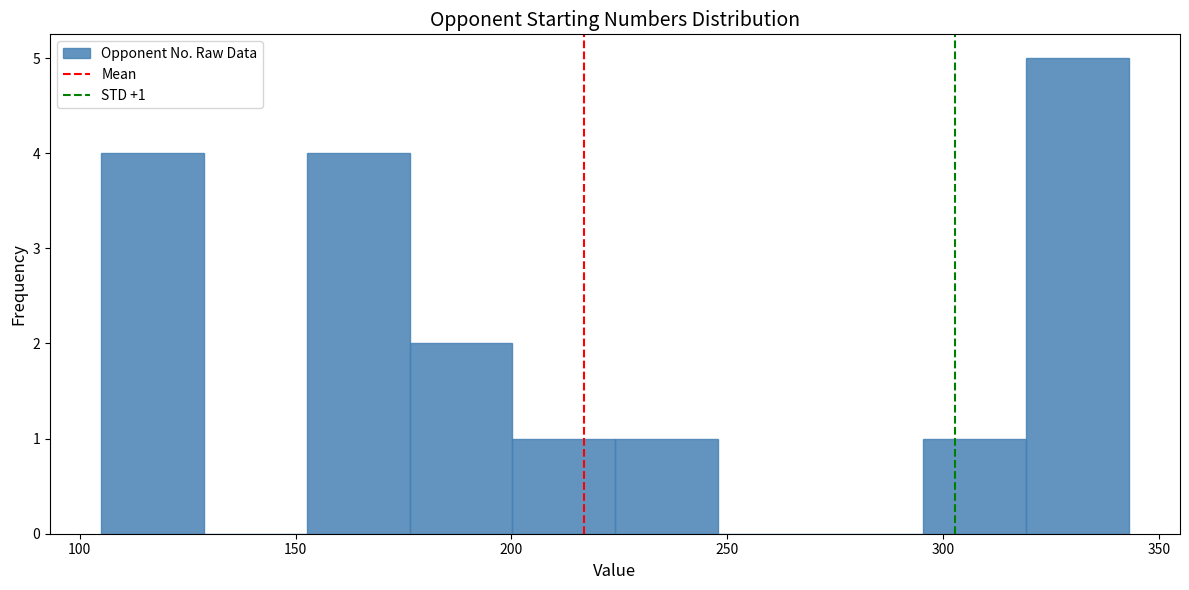

Which range on the x-axis has the tallest bar?

320 to 345